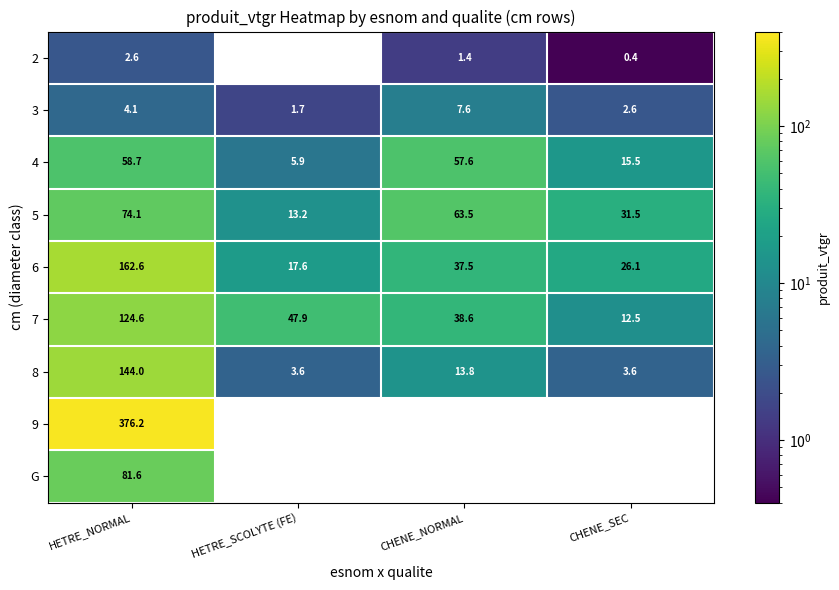

What is the greatest value displayed?

376.2